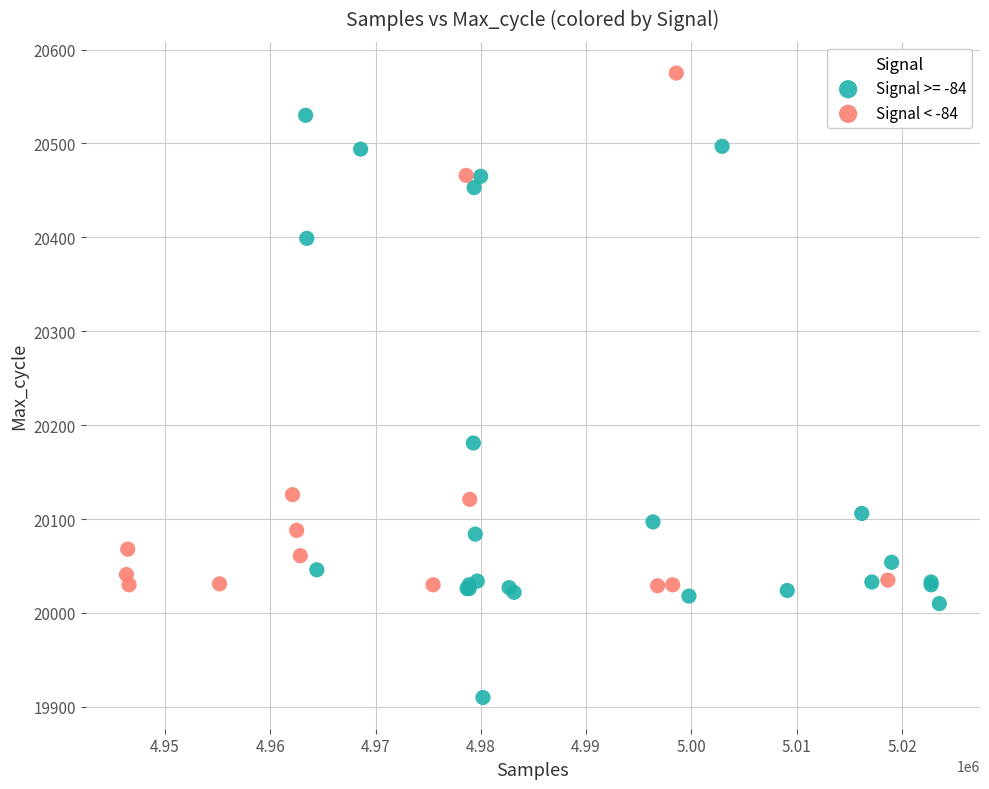

Which series contains the highest Y value?

Signal < -84